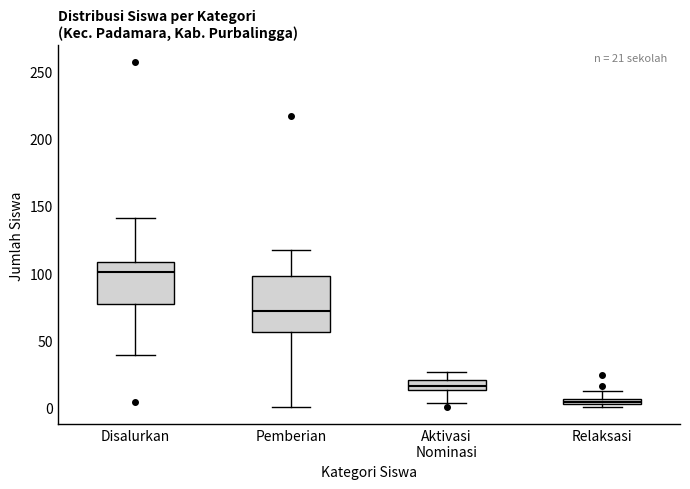

Comparing the boxes themselves (not the whiskers), which one is the tallest?

Pemberian